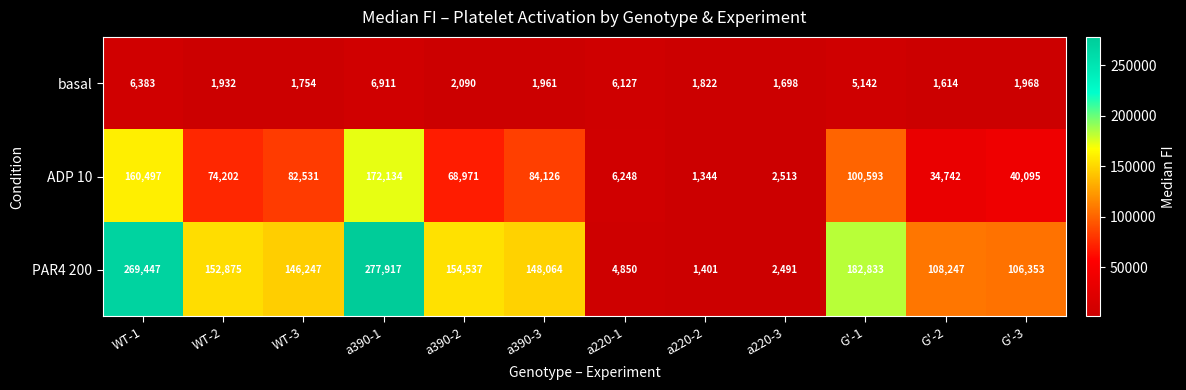

What is the total value across all series at a390-2?

225598